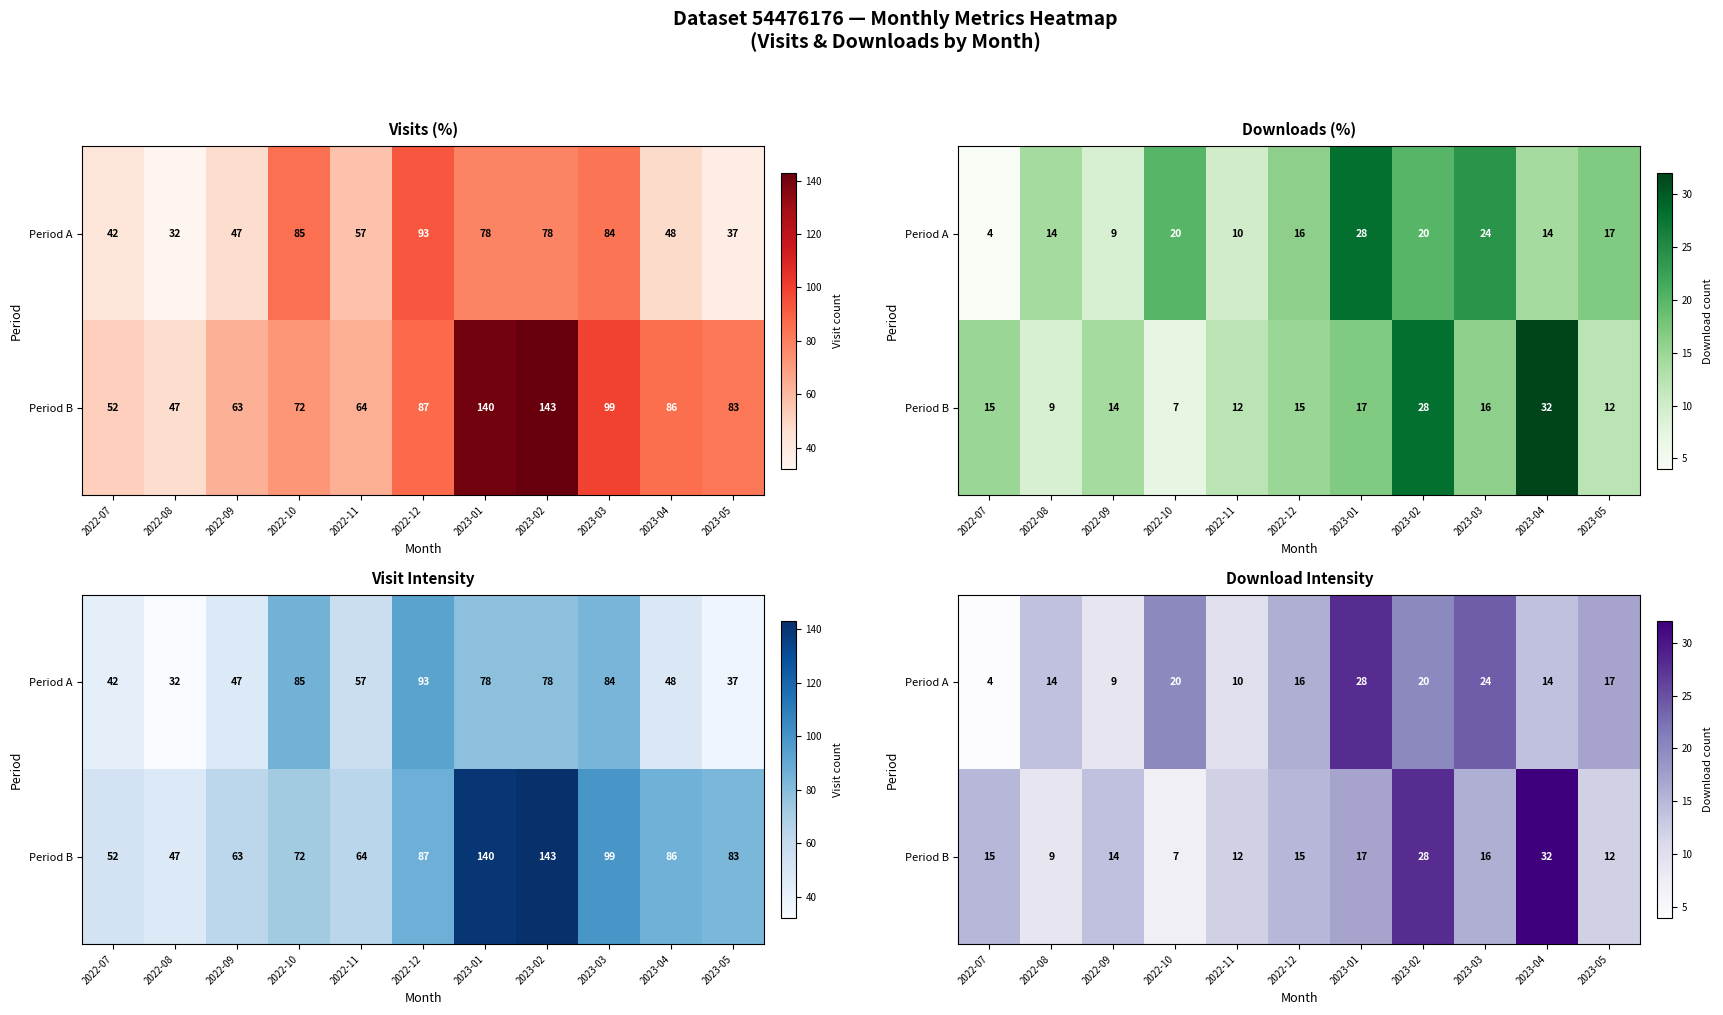

True or false: Period B has a value of 8 at 2023-05.

False